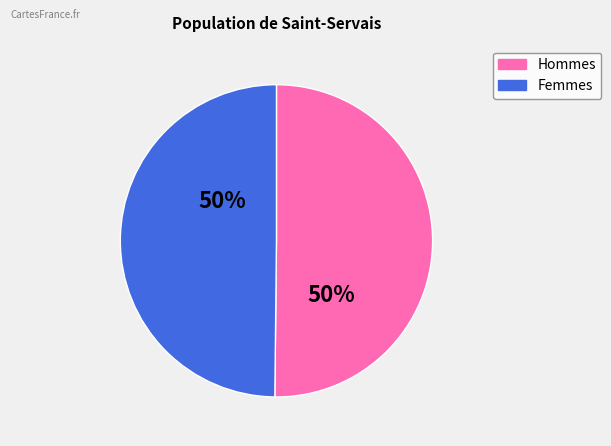

To the nearest percent, what is the average slice percentage?

50%